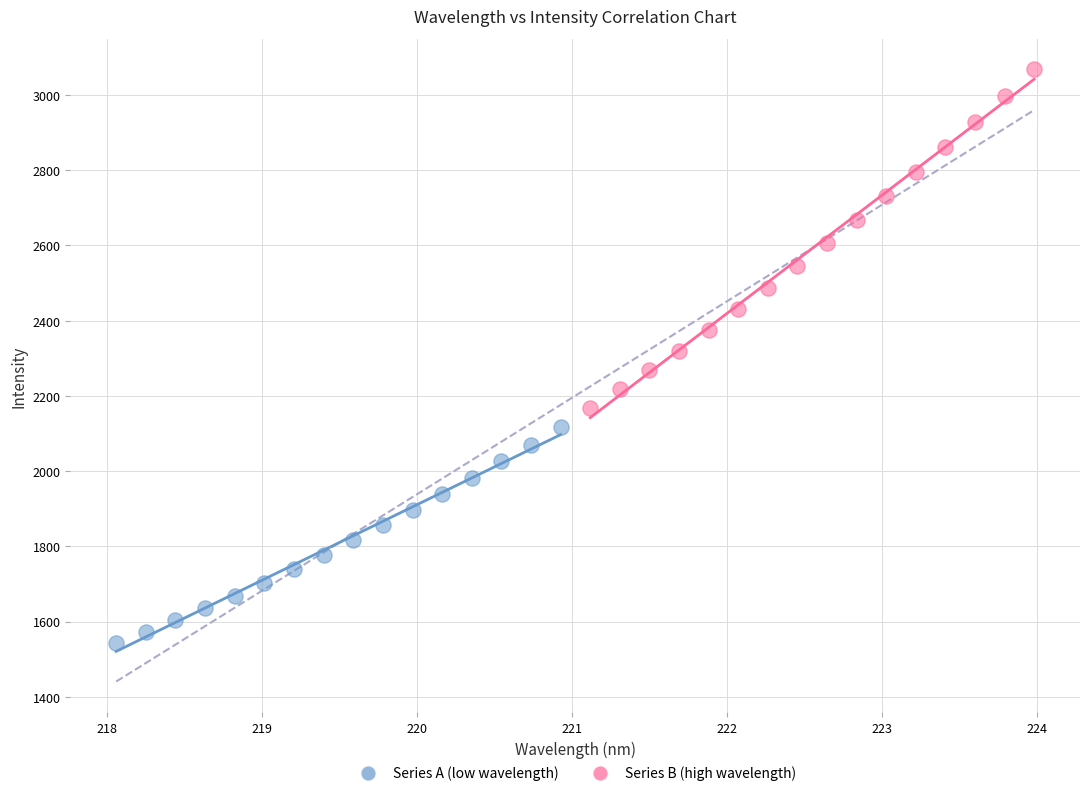

Which series has the largest Y range (max minus min)?

Series B (high wavelength)